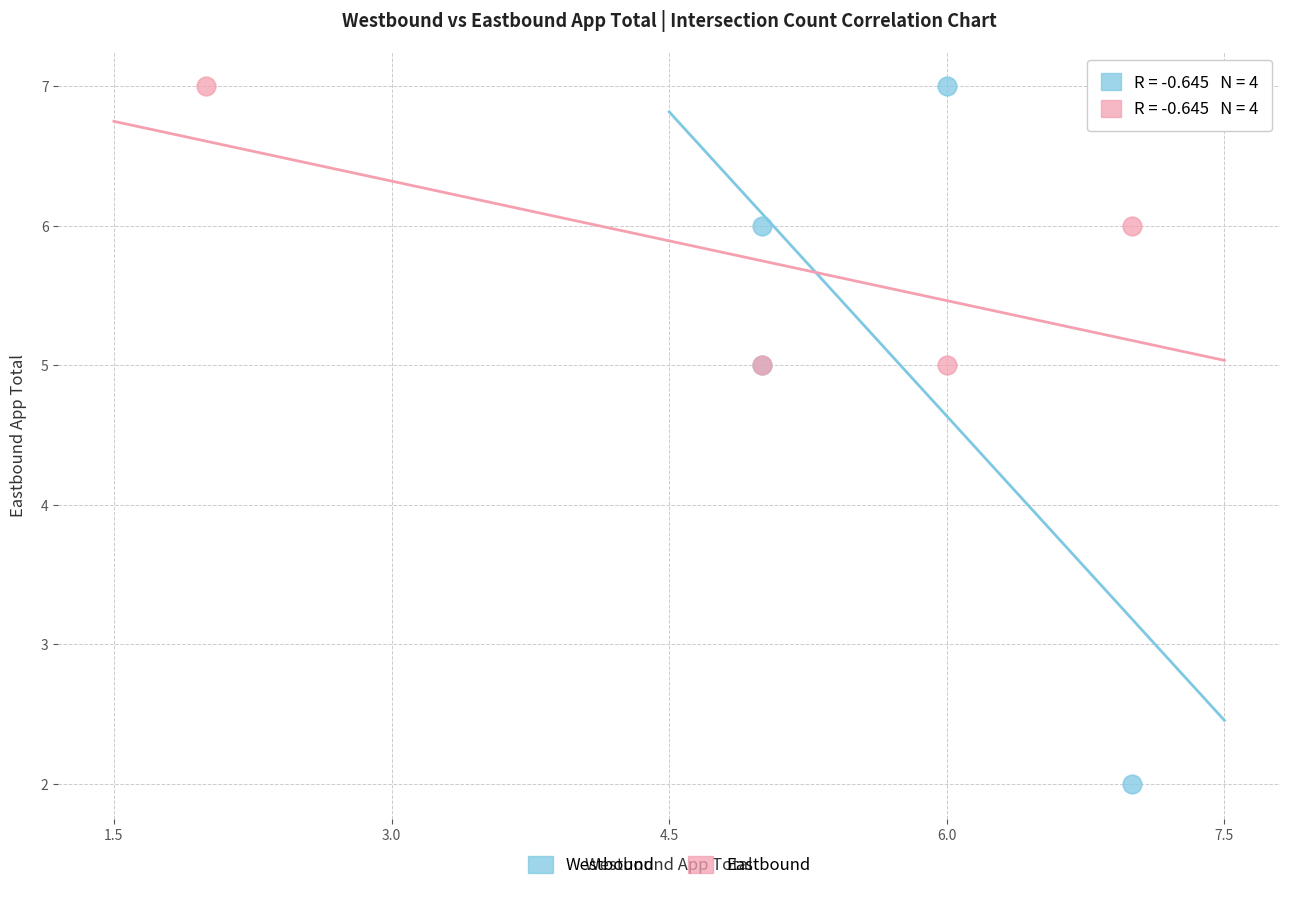

Which series contains the lowest Y value?

Westbound